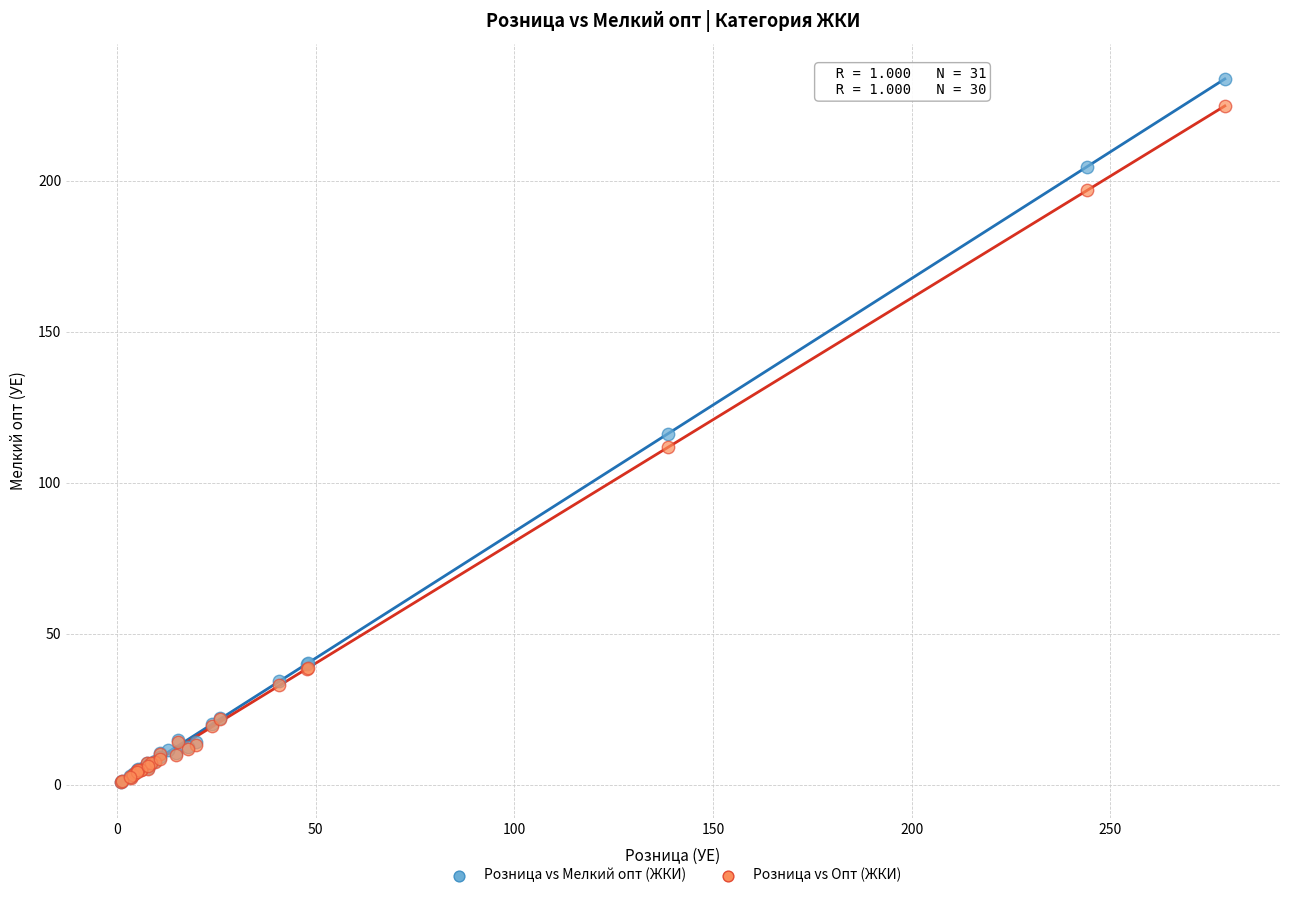

Which series has the widest spread of Y values?

Розница vs Мелкий опт (ЖКИ)